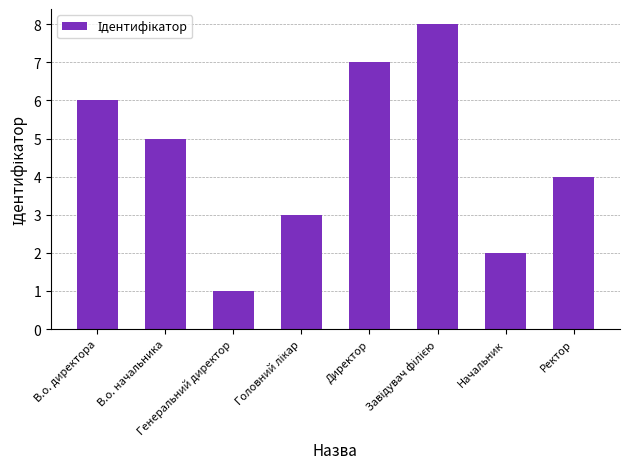

What is the sum of all values?

36